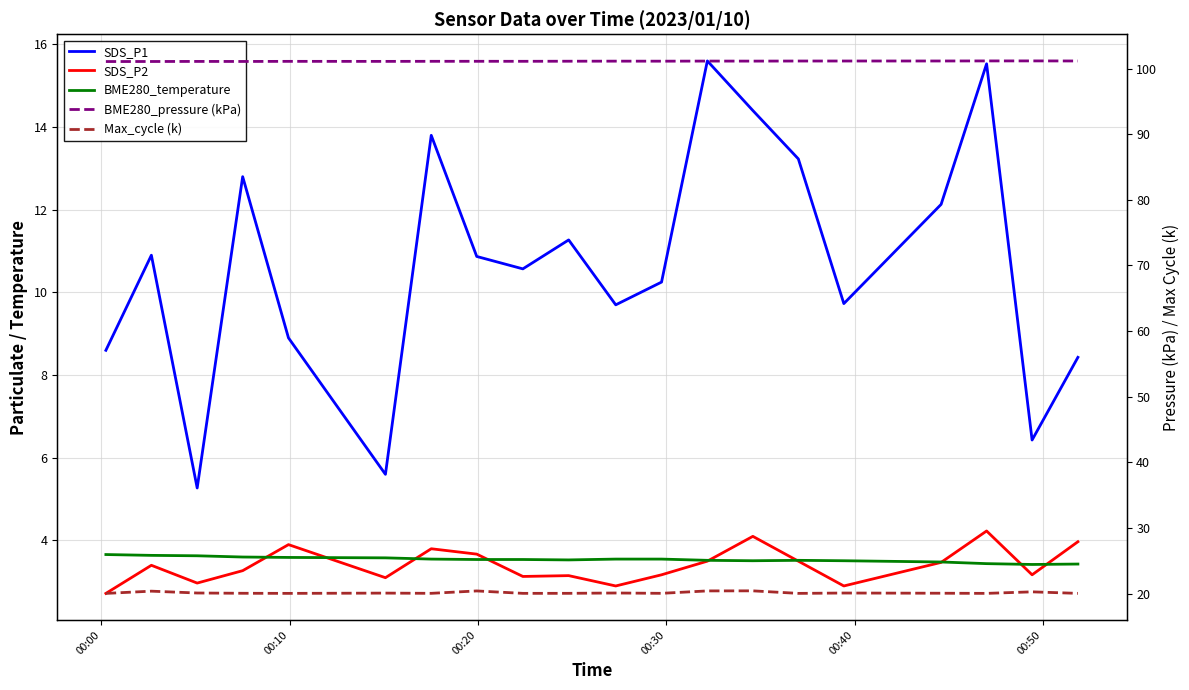

Is the value of BME280_temperature at 19 greater than the value of SDS_P1 at 11?

No